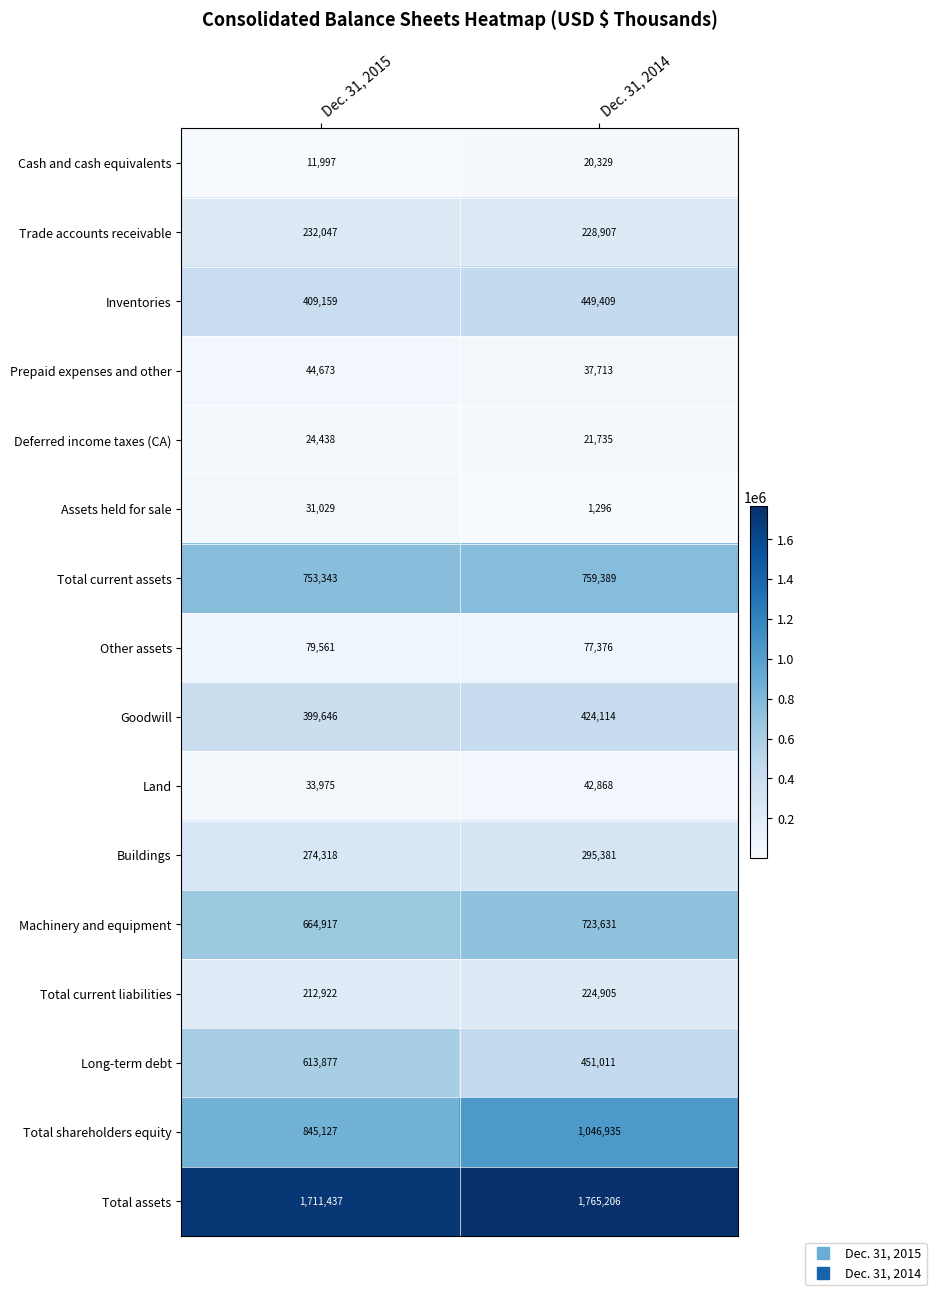

What value does the Long-term debt series have at Dec. 31, 2014?

451011